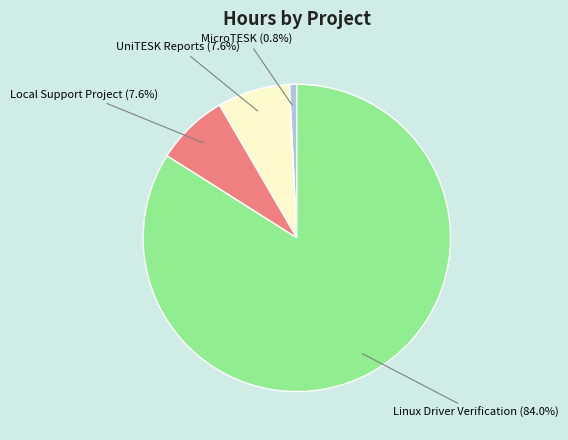

Does any single category account for the majority?

Yes